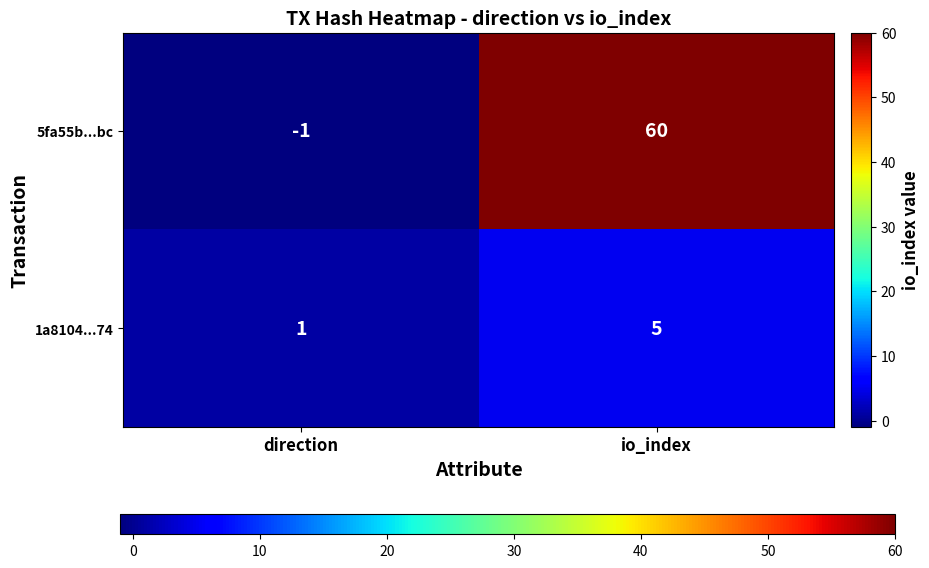

List the series in order of their peak value, lowest first.

1a8104...74, 5fa55b...bc